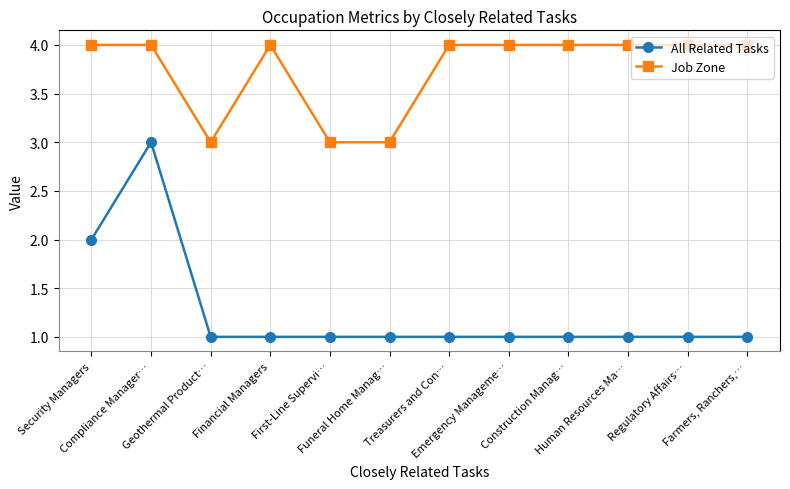

Rank the series by their maximum value, from lowest to highest.

All Related Tasks, Job Zone